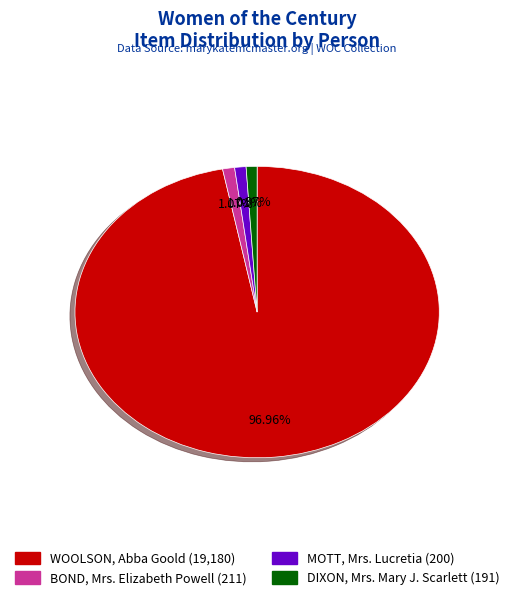

Combined, what portion of the pie is WOOLSON, Abba Goold and DIXON, Mrs. Mary J. Scarlett?

97.9%